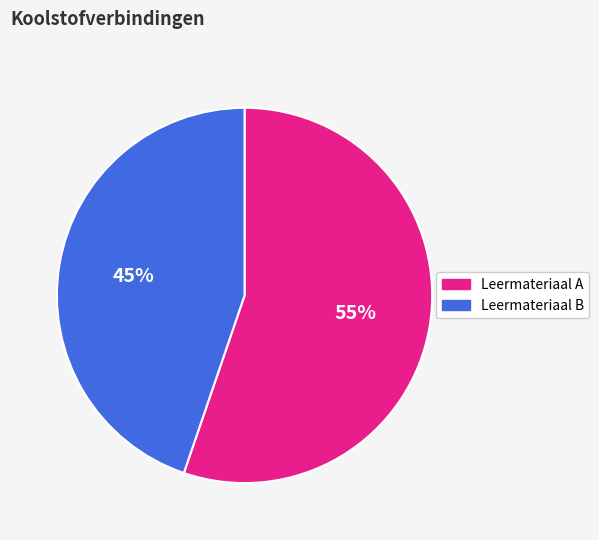

Which category has the smallest portion of the pie?

Leermateriaal B